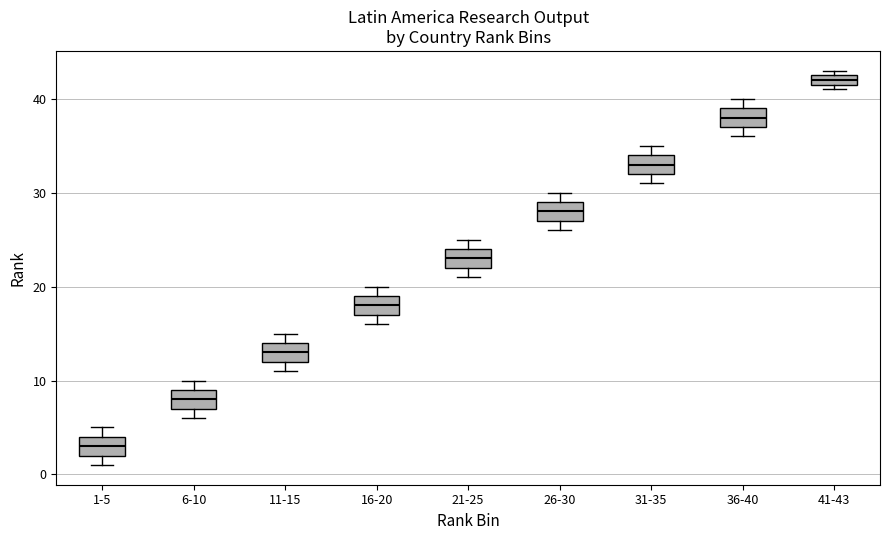

Where is the upper edge of the box for 16-20 on the y-axis? The values are not printed on the chart, so give them approximately, as read against the axis.

19